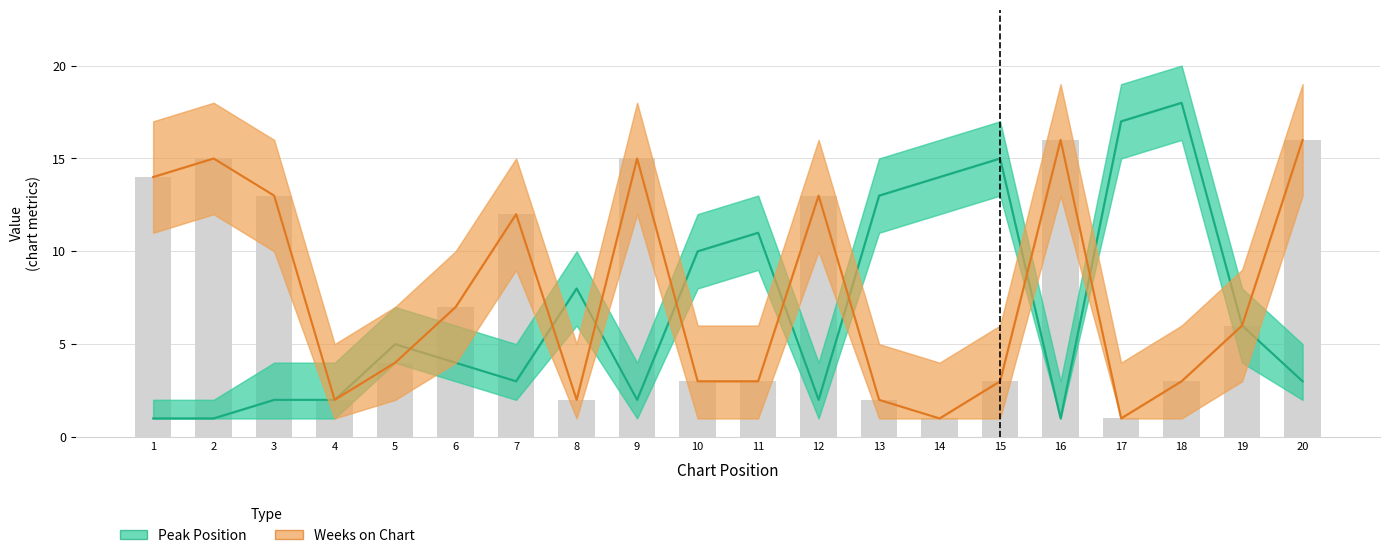

Read the Peak Position value at 20, to the nearest 5.

5